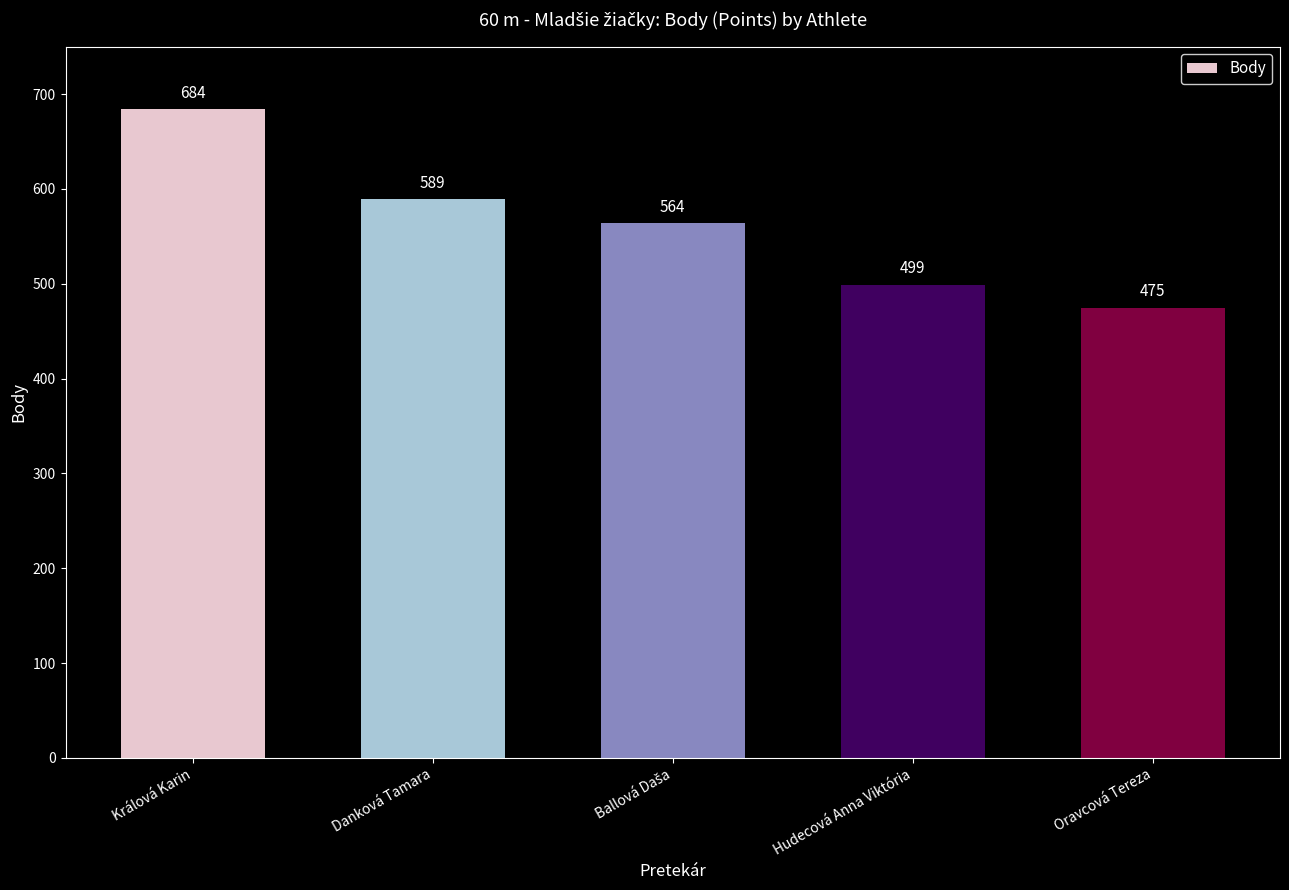

What value does the data have at Hudecová Anna Viktória, to the nearest 50?

500